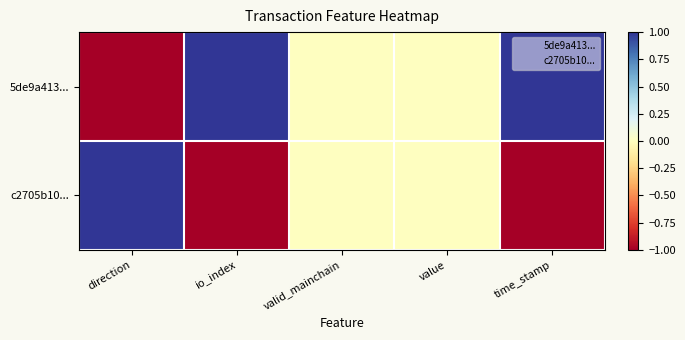

What is the maximum value for c2705b10...?

1